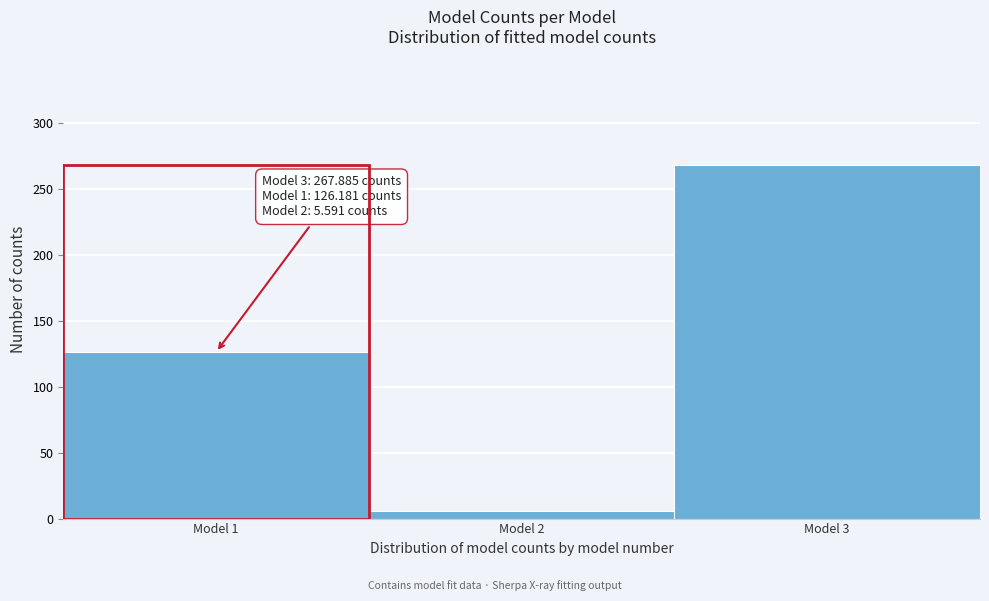

Reading left to right, list all the values displayed in this chart.

126.2	5.6	267.9